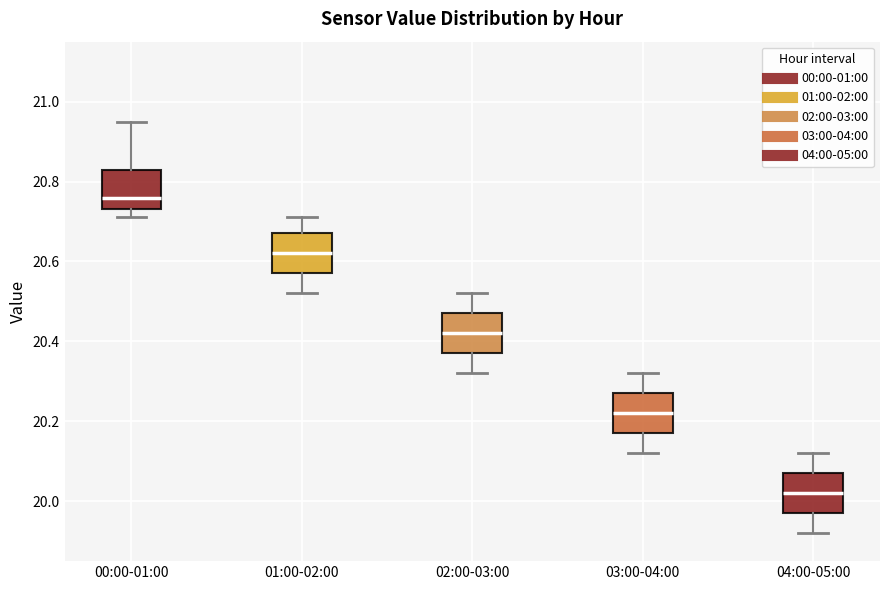

Reading left to right, read every box against the y-axis: the position of its median line, the range the box covers, and the ends of its whiskers. The values are not printed on the chart, so give them approximately, as read against the axis.

00:00-01:00: median 20.76, box 20.74 to 20.84, whiskers 20.72 to 20.96
01:00-02:00: median 20.62, box 20.58 to 20.68, whiskers 20.52 to 20.72
02:00-03:00: median 20.42, box 20.38 to 20.48, whiskers 20.32 to 20.52
03:00-04:00: median 20.22, box 20.18 to 20.28, whiskers 20.12 to 20.32
04:00-05:00: median 20.02, box 19.98 to 20.08, whiskers 19.92 to 20.12